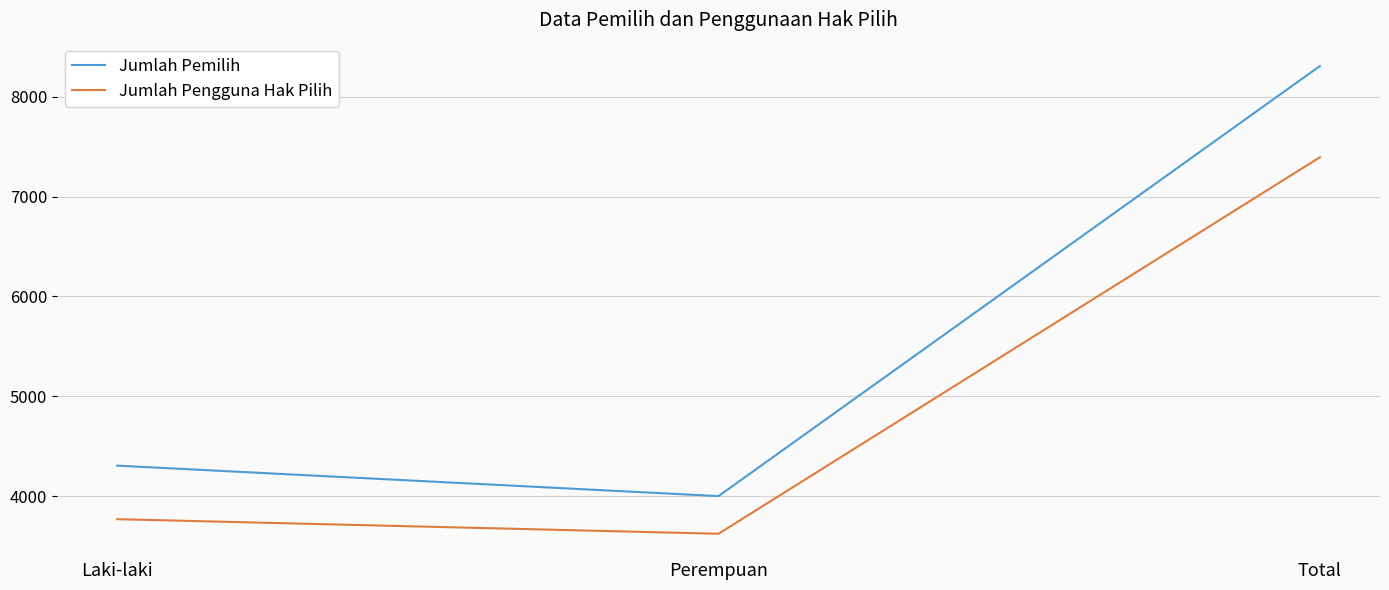

At which category is the sum across all series the highest?

Total